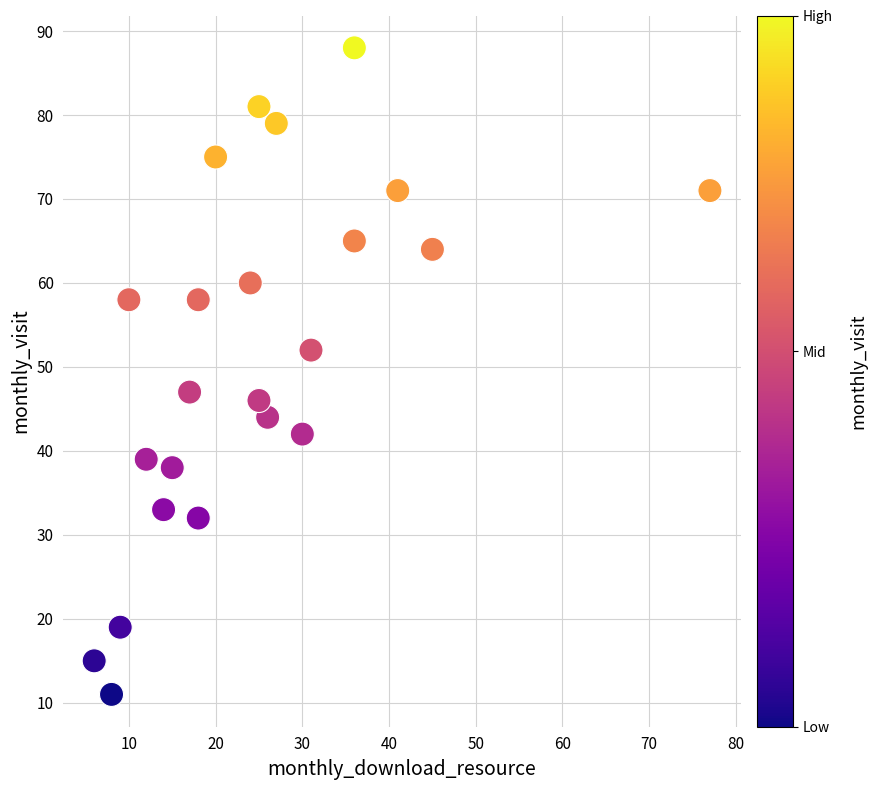

What is the range of Y values (max minus min)?

77